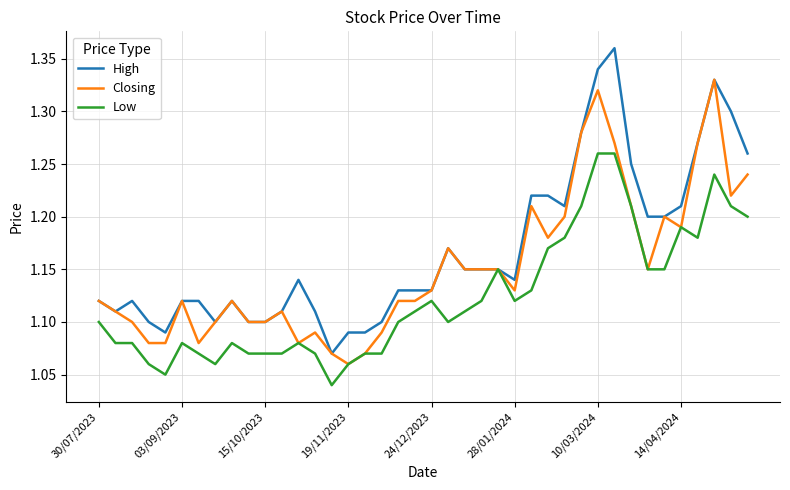

List the series in order of their overall mean, highest first.

High, Closing, Low